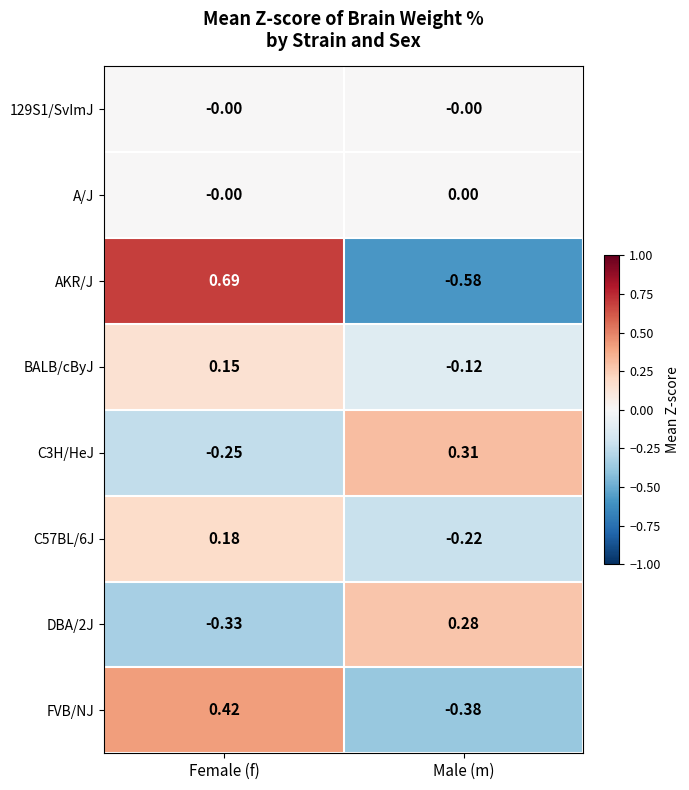

At which label does C3H/HeJ first exceed 0?

Male (m)